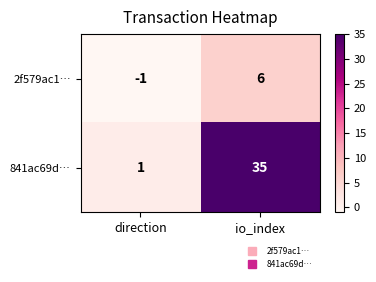

What is the greatest value displayed?

35